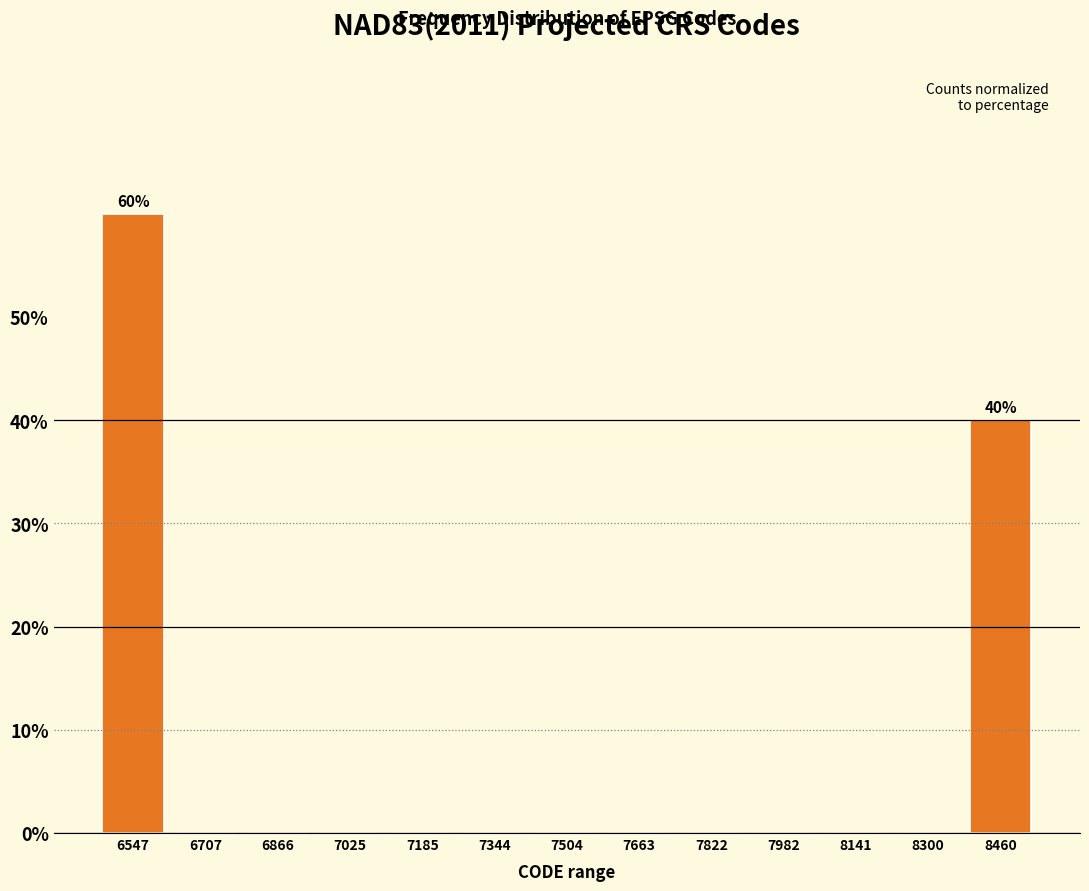

Over which range of the x-axis is the bar tallest?

6460 to 6620